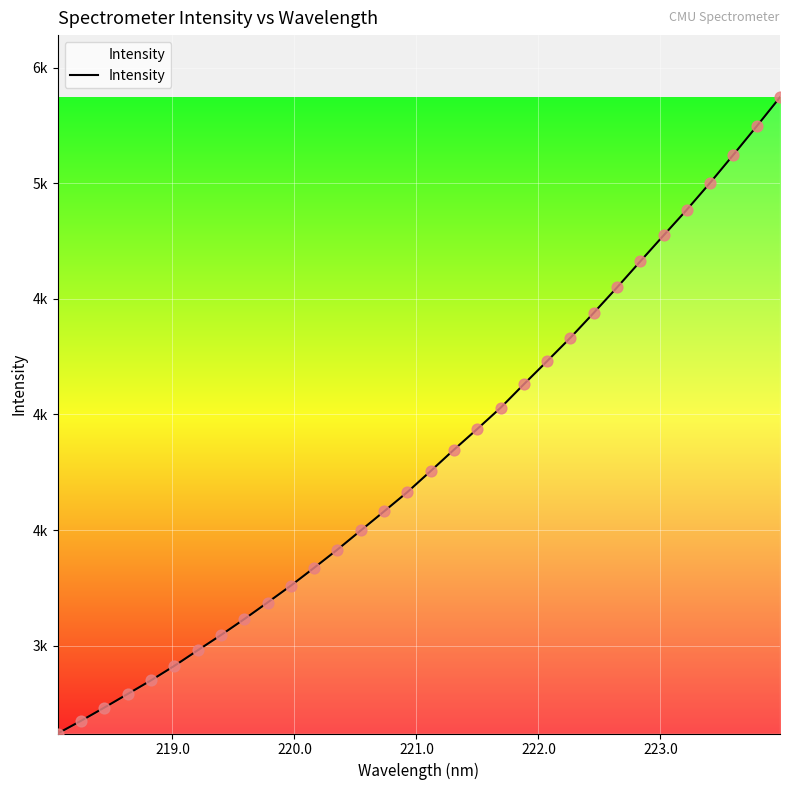

Does the chart have visible grid lines?

Yes